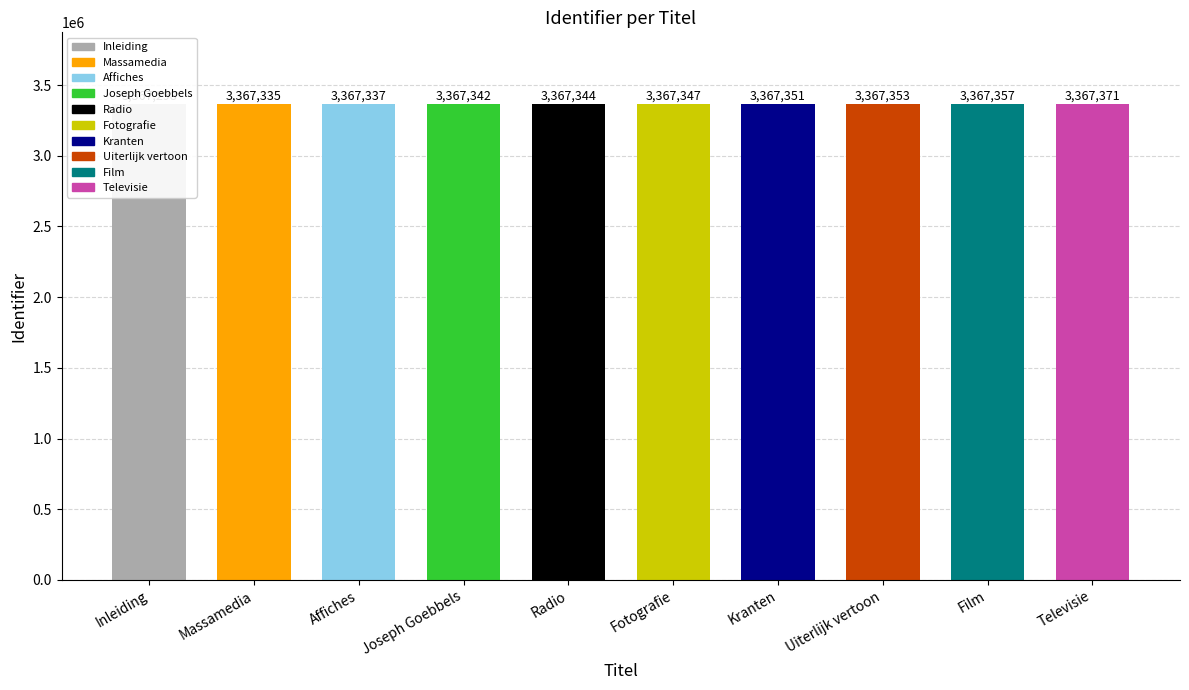

Which category has the highest value across all series?

Televisie